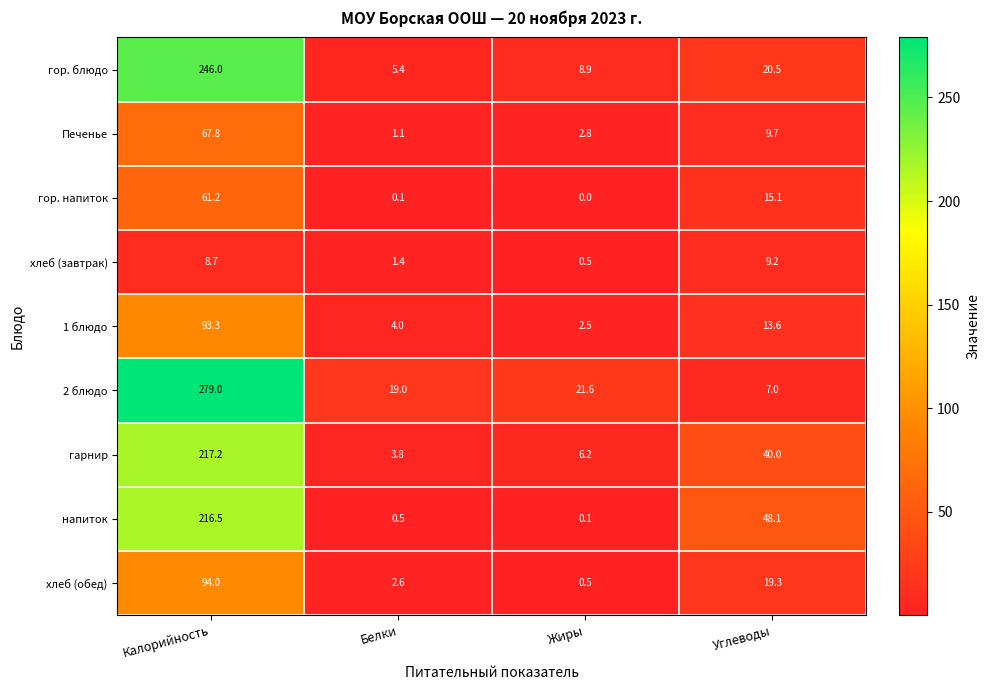

Is the value of Печенье at Белки greater than the value of 2 блюдо at Жиры?

No